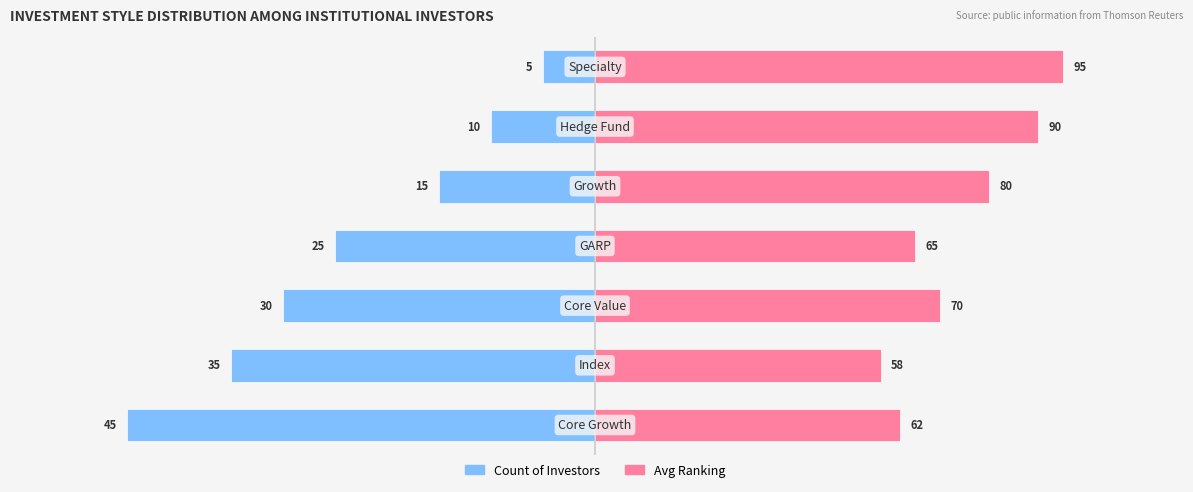

What is the difference between the maximum and minimum values in the Count of Investors series?

40.0